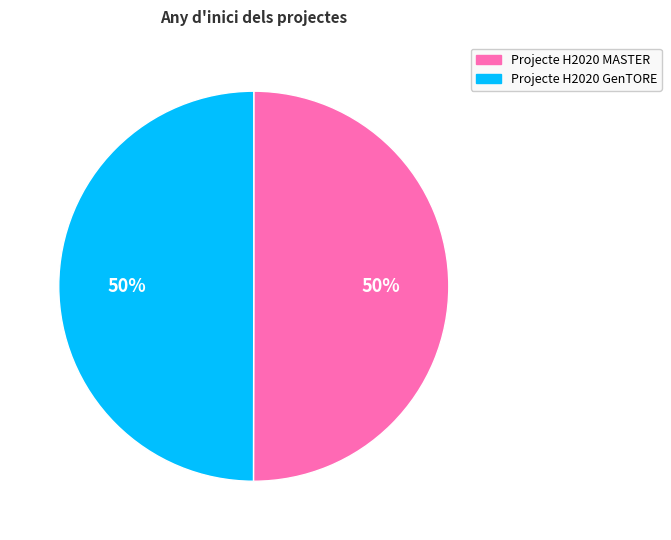

Is the sum of Projecte H2020 MASTER and Projecte H2020 GenTORE greater than half?

Yes